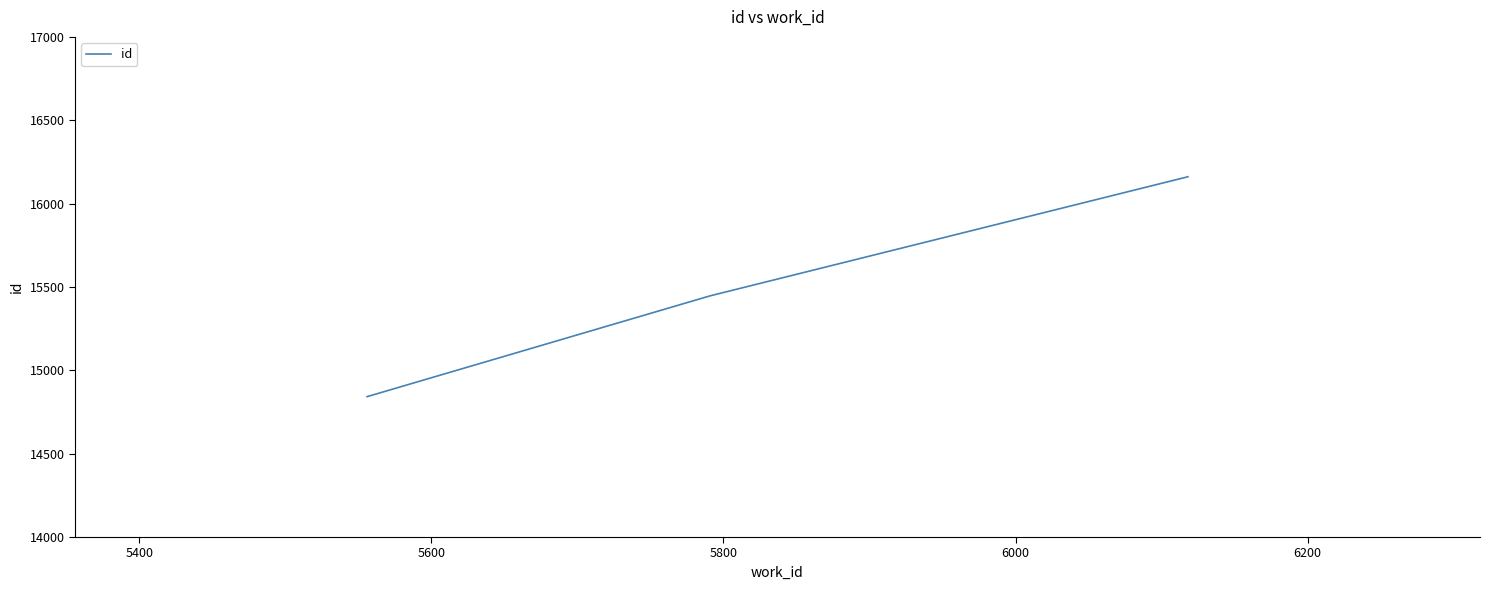

What is the maximum value shown in the chart?

16161